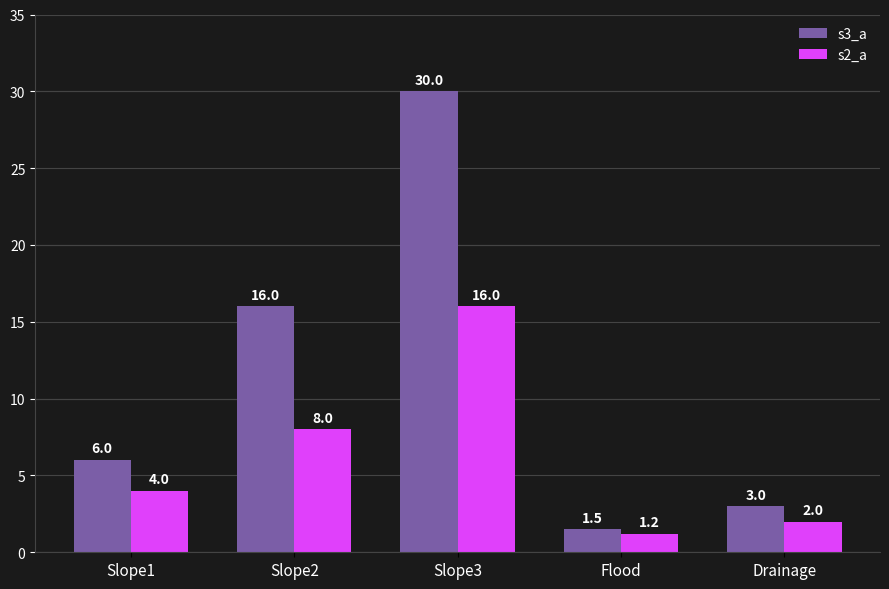

Which label corresponds to the largest value in the chart?

Slope3